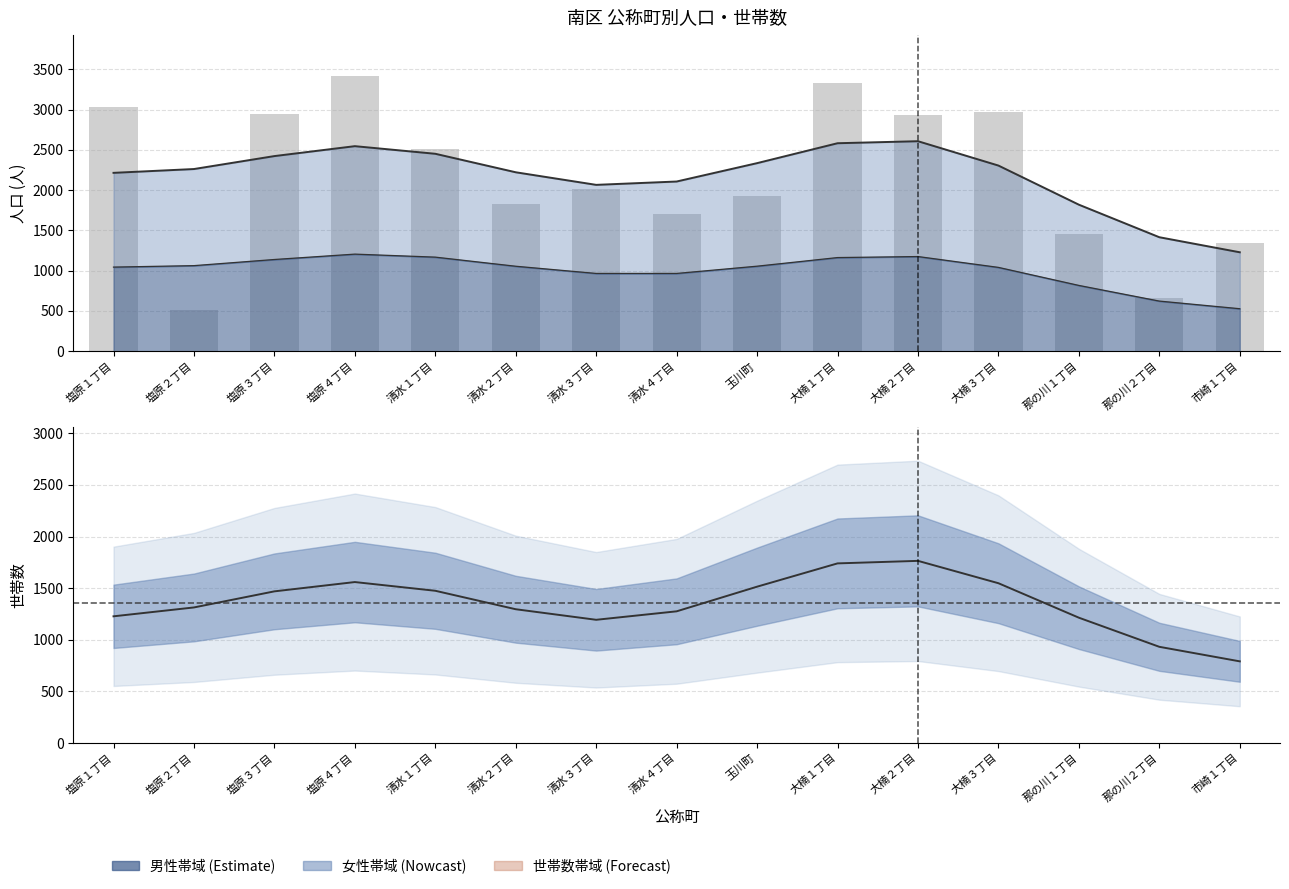

What position from the right is 塩原４丁目?

12